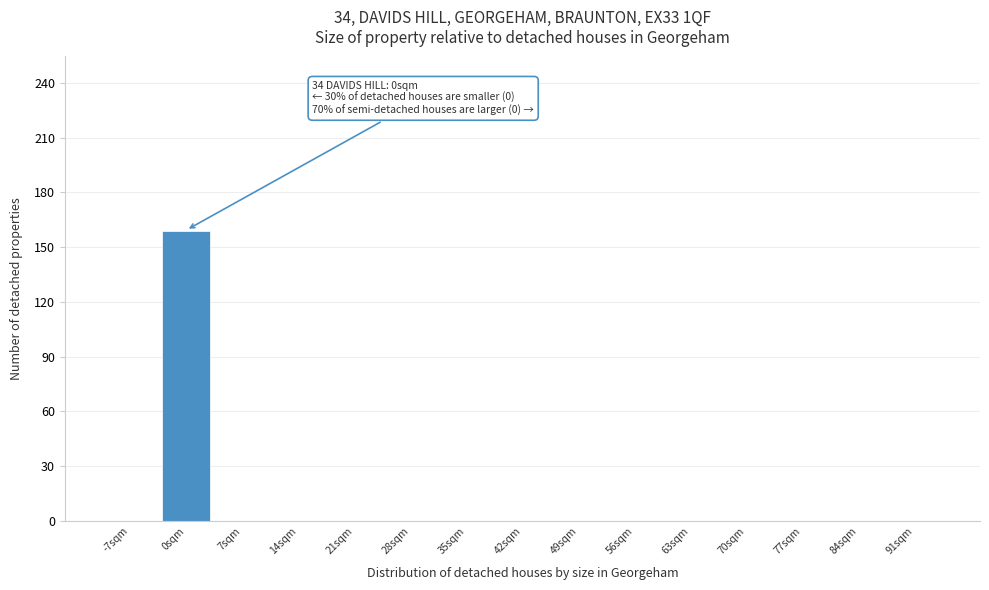

Reading left to right, transcribe all the data shown in this chart.

-7sqm=0	0sqm=159	7sqm=0	14sqm=0	21sqm=0	28sqm=0	35sqm=0	42sqm=0	49sqm=0	56sqm=0	63sqm=0	70sqm=0	77sqm=0	84sqm=0	91sqm=0